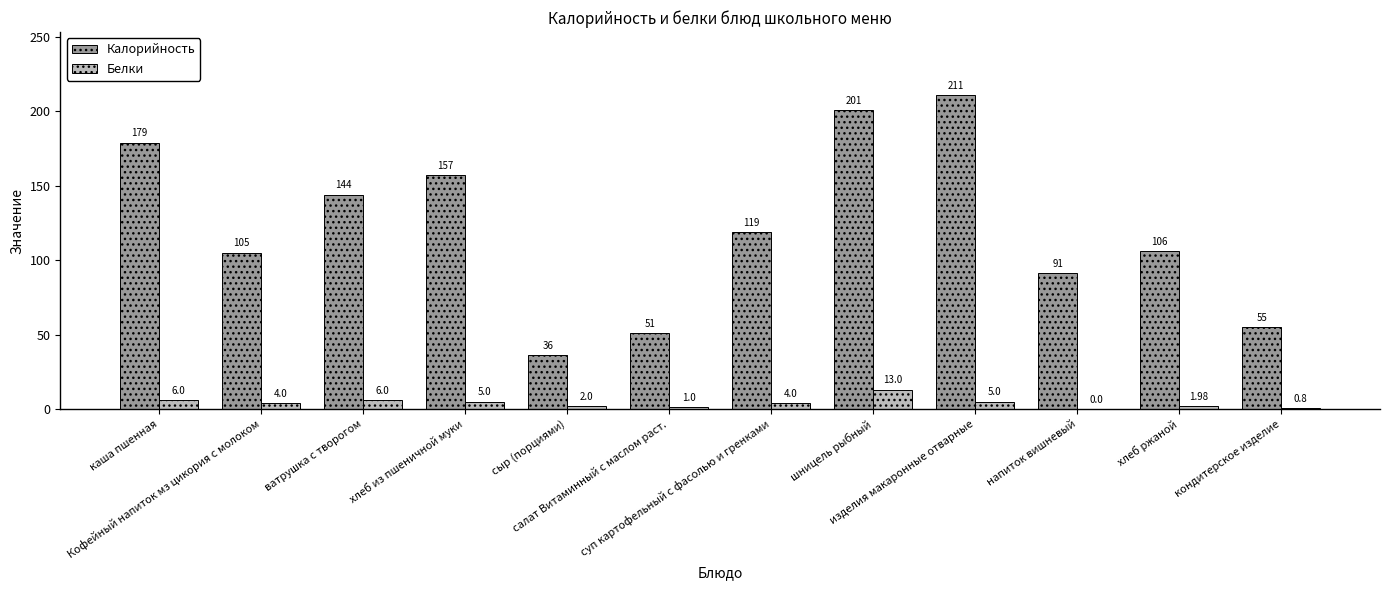

What is the sum of all Калорийность values?

1455.0